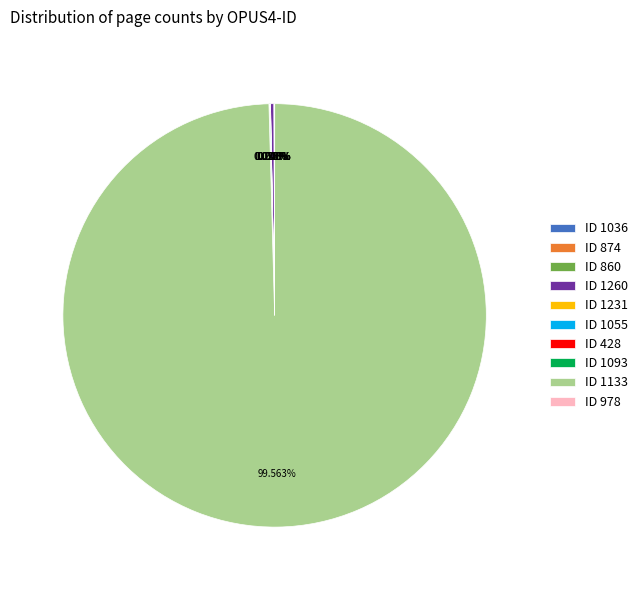

Does ID 1133 account for over 50% of the chart?

Yes